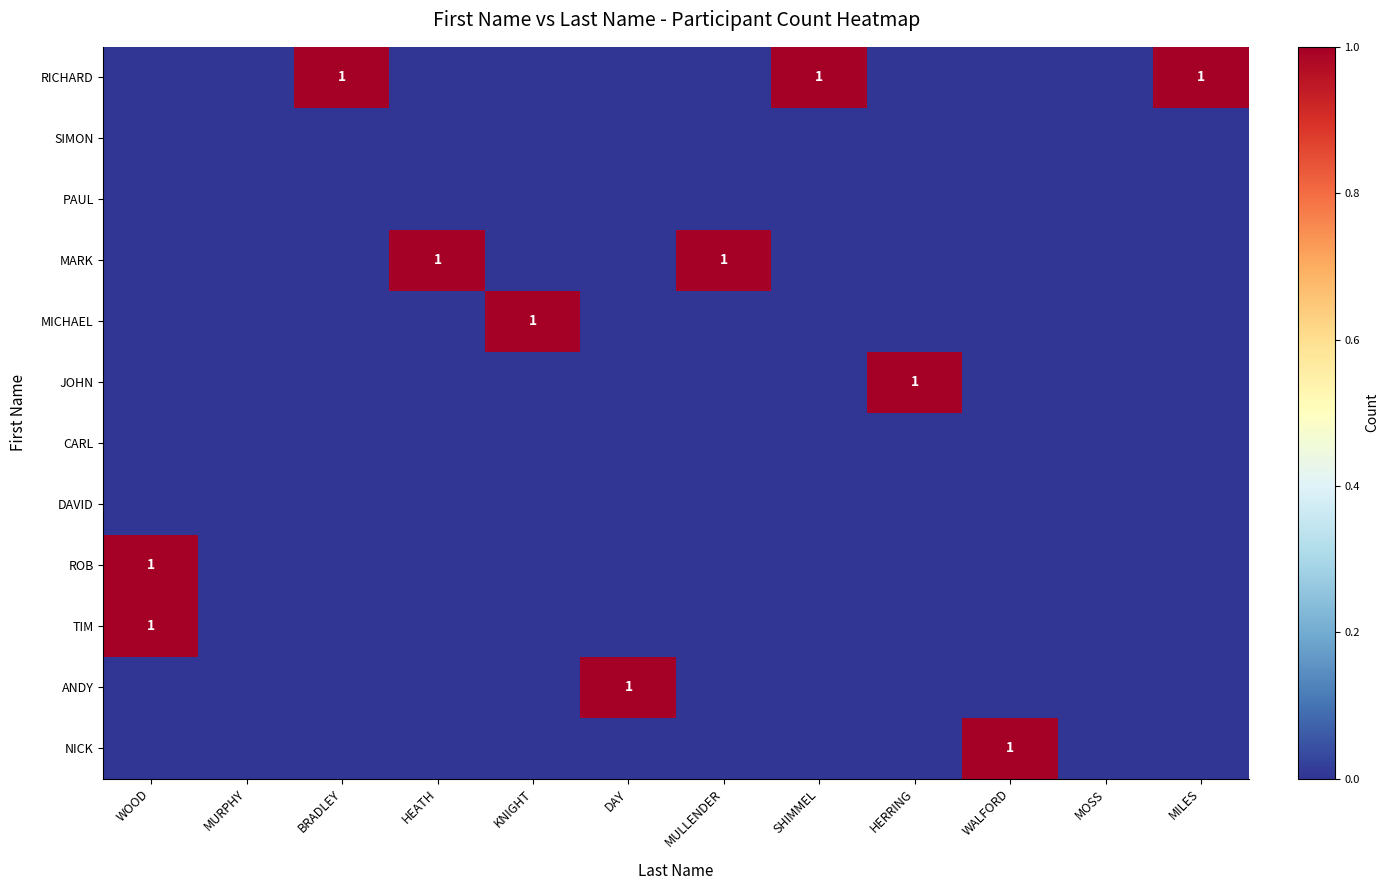

The value of RICHARD at SHIMMEL is 1. True or false?

True